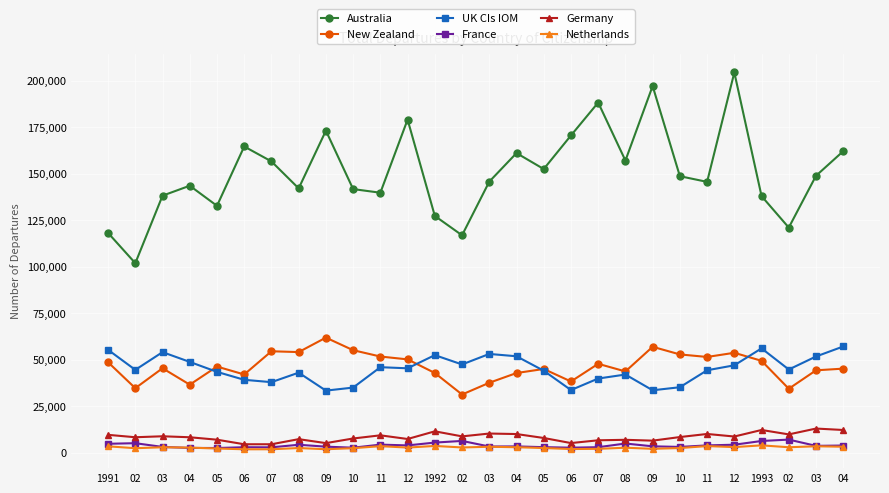

What is the sum of the Australia values at 09 and 02?

290110